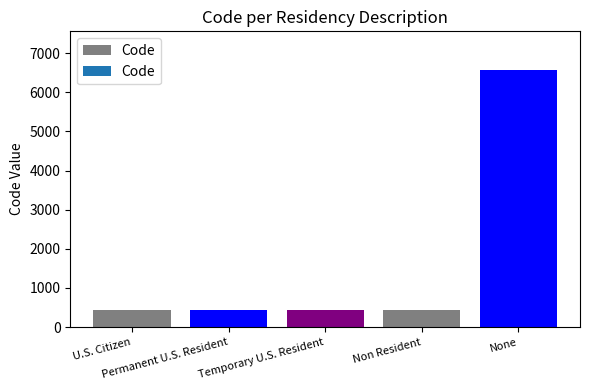

What is the greatest value displayed?

6572